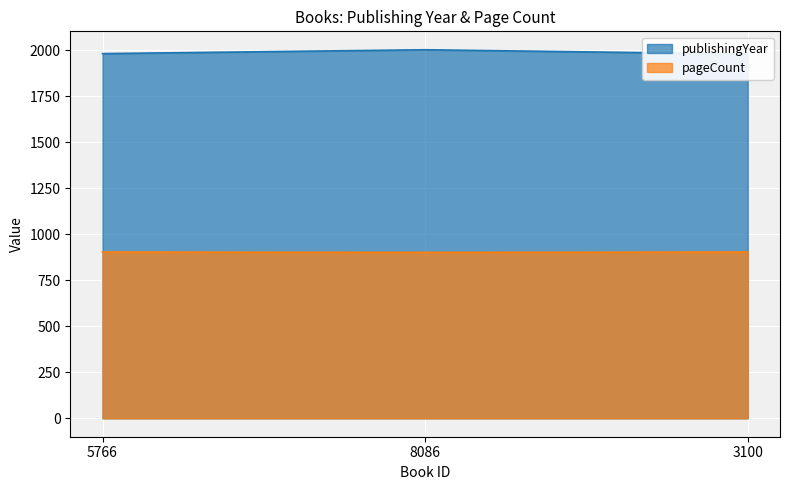

Which series has the largest total across all categories?

publishingYear